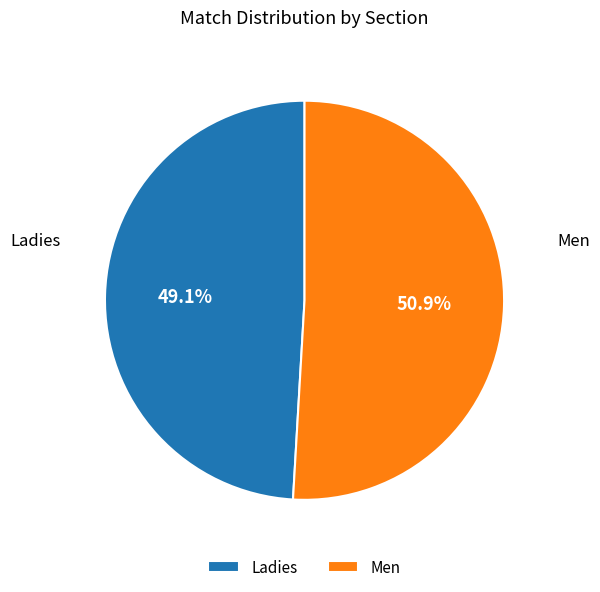

Which slice is the smallest?

Ladies